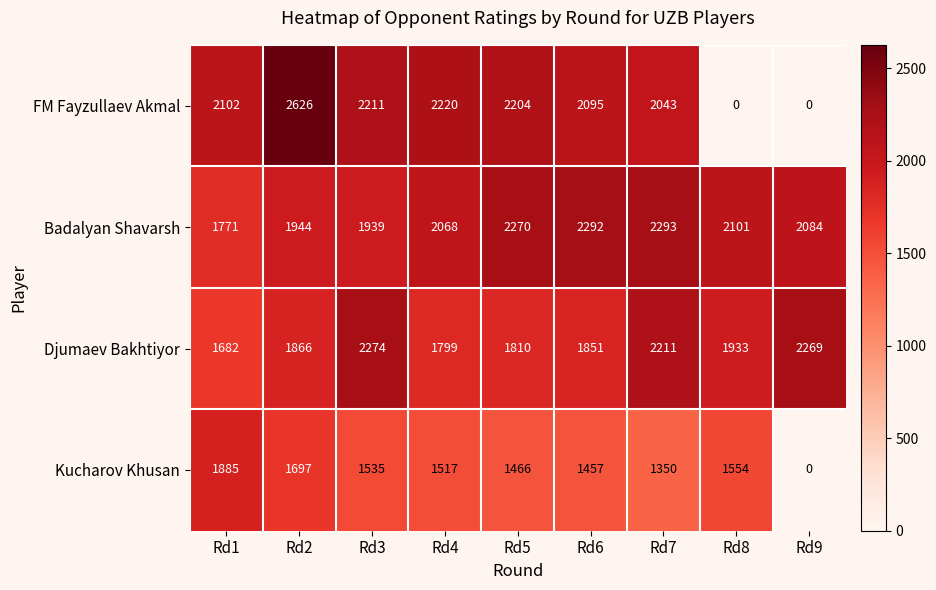

Count the number of categories in the chart.

9